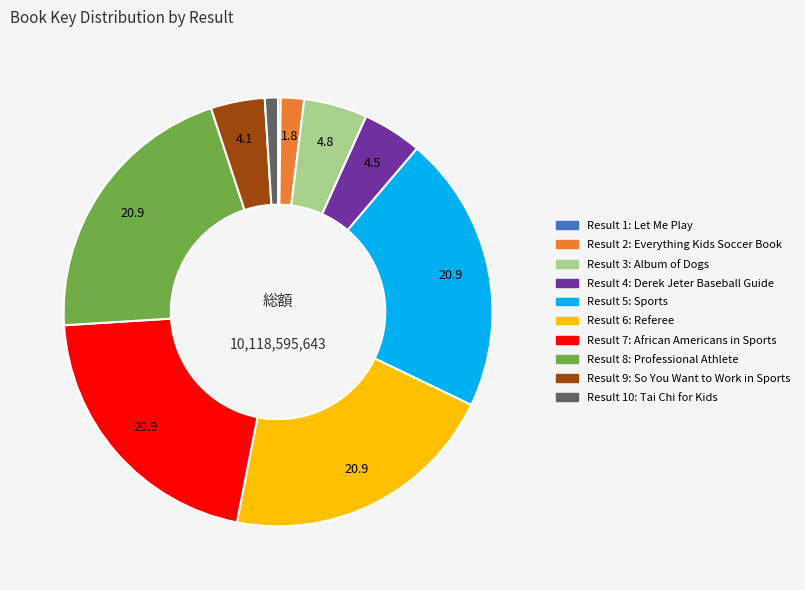

Is there a majority slice in this chart?

No